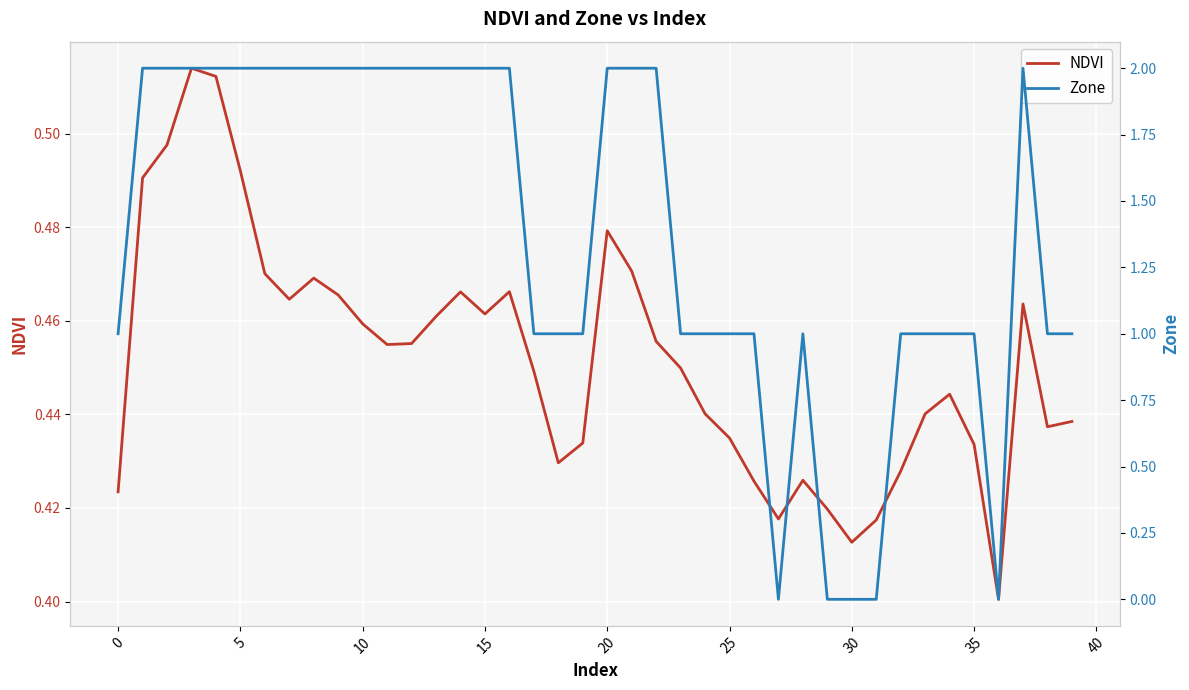

The Zone series shows 1.3 at 23. True or false?

False